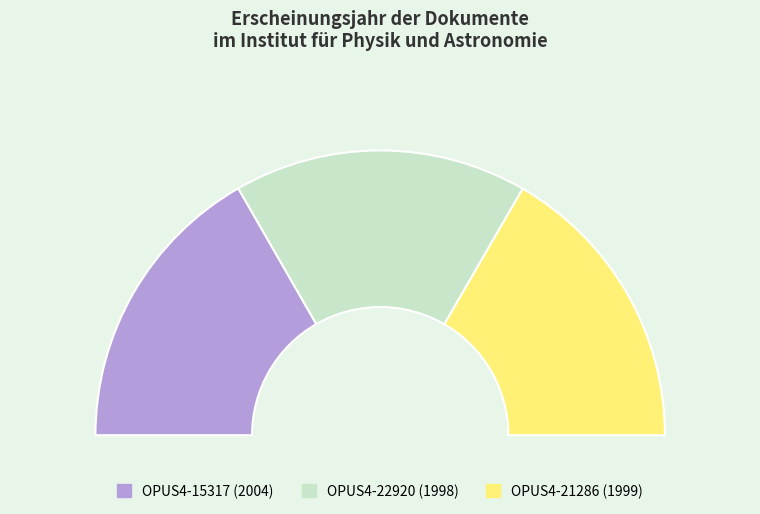

The OPUS4-21286 slice represents 33% of the pie. True or false?

True